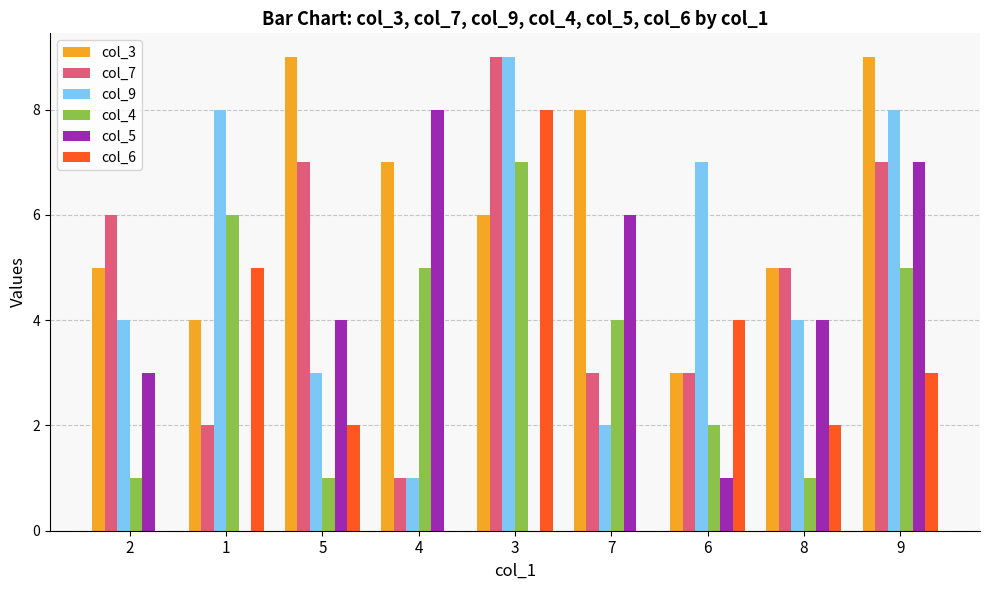

The value of col_6 at 2 is 4. True or false?

False